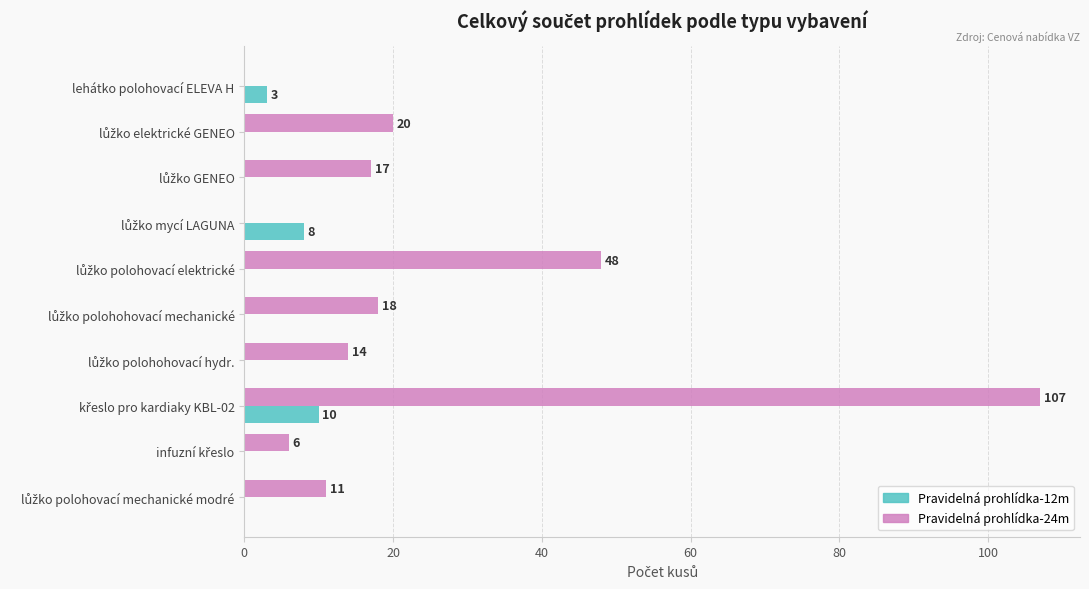

What are all the series names shown in the legend?

Pravidelná prohlídka-12m, Pravidelná prohlídka-24m